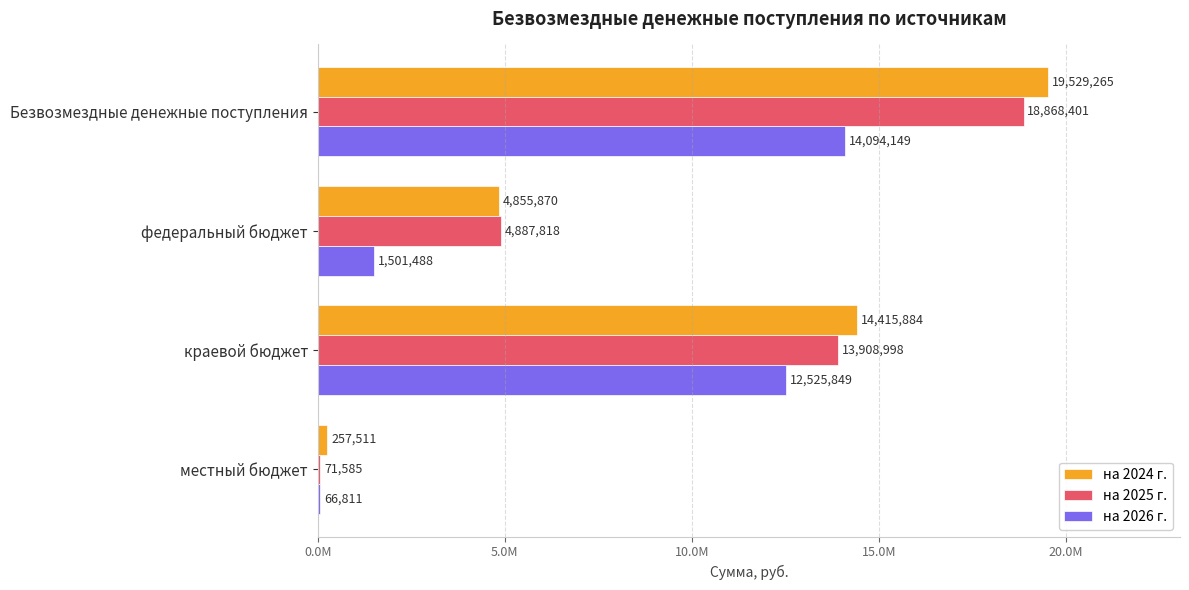

What are all the series names shown in the legend?

на 2024 г., на 2025 г., на 2026 г.